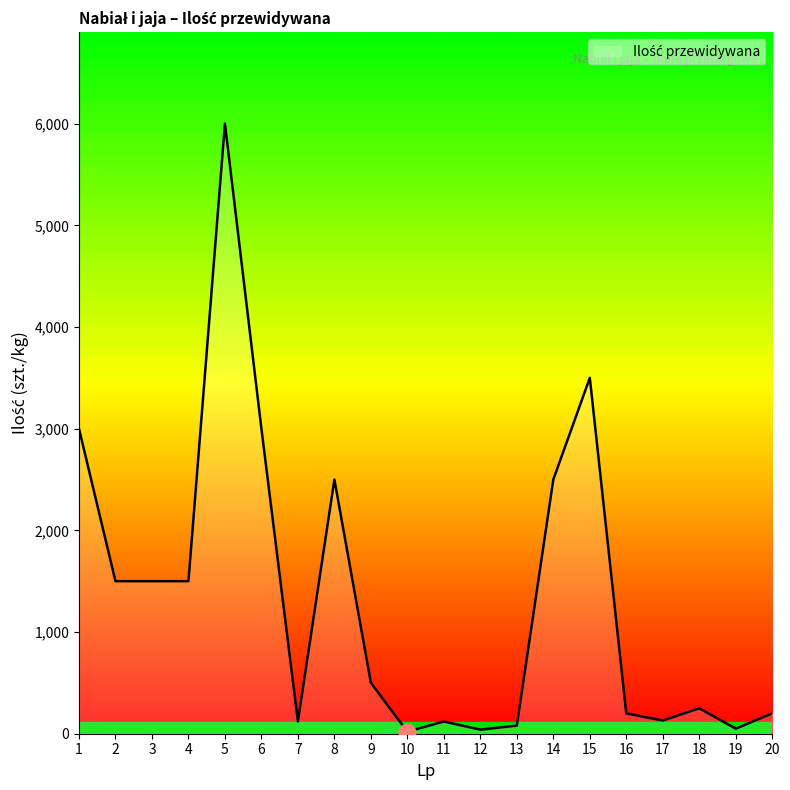

What is the difference between the maximum and minimum values?

5980